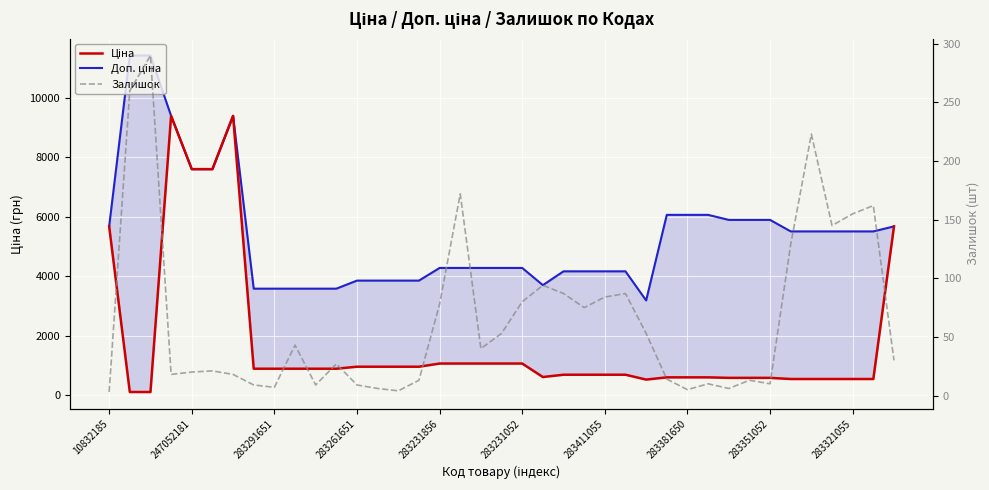

What are all the series names shown in the legend?

Доп. ціна, Ціна, Залишок